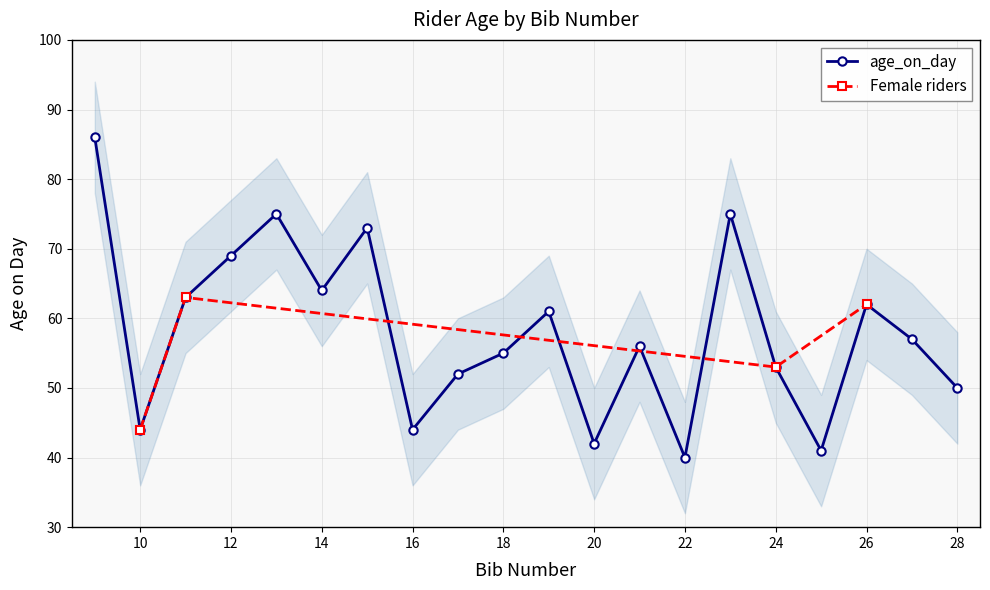

What is the greatest value displayed?

86